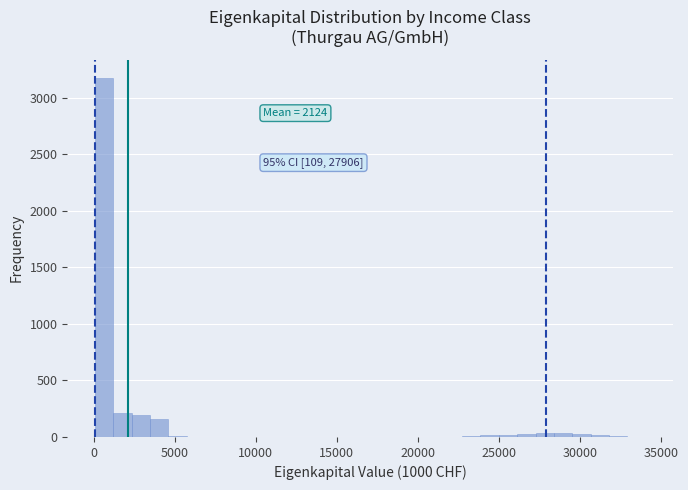

Read against the x-axis, roughly where is the centre of the tallest bar?

500